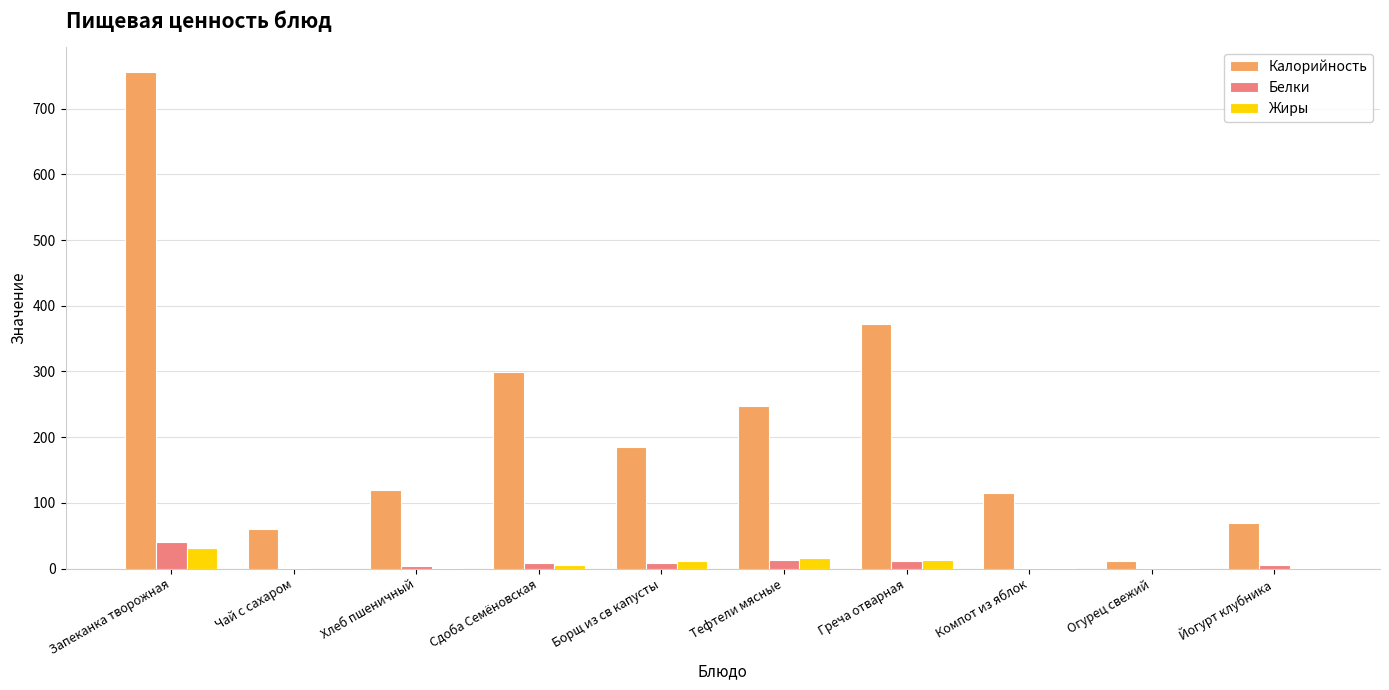

Which label corresponds to the largest value in the chart?

Запеканка творожная